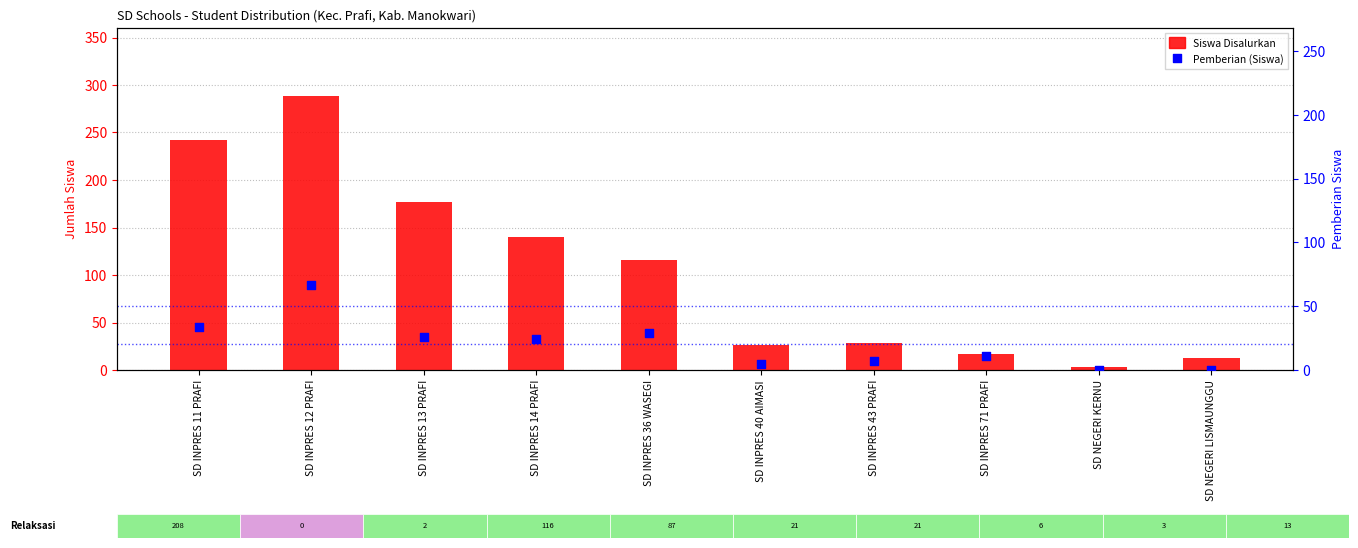

Is the value of Siswa Disalurkan at SD NEGERI KERNU greater than the value of Pemberian (Siswa) at SD INPRES 40 AIMASI?

No